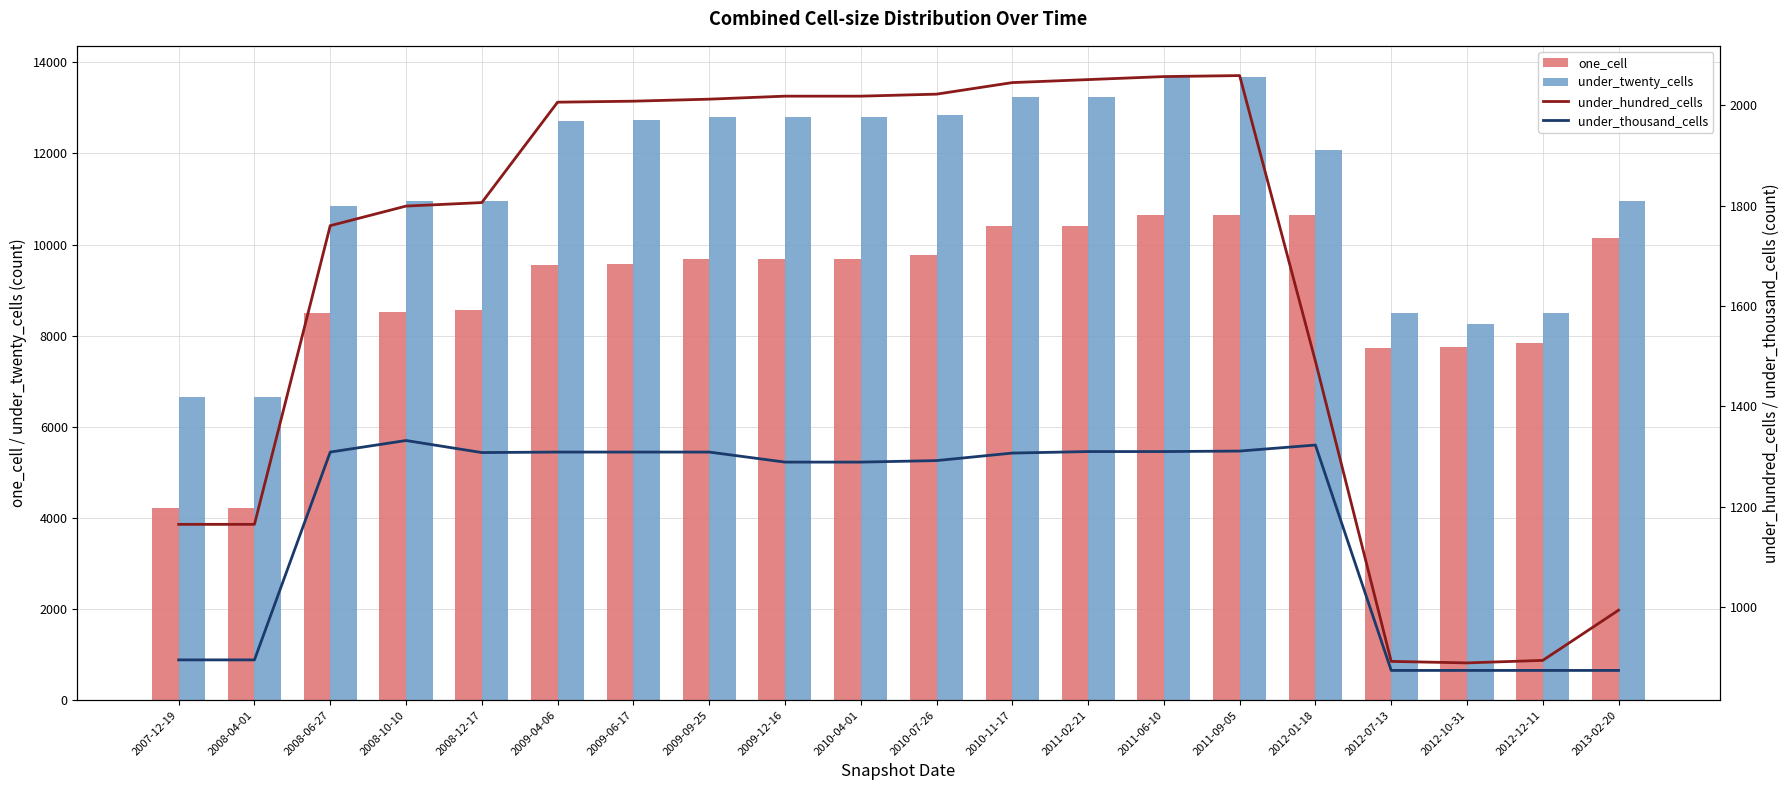

What is the approximate value of under_hundred_cells at 2008-04-01?

1165